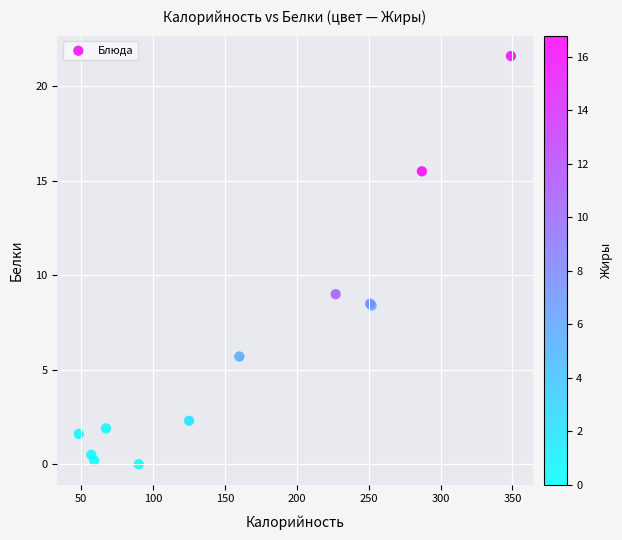

What Y value in the scatter plot is closest to 10?

9.0